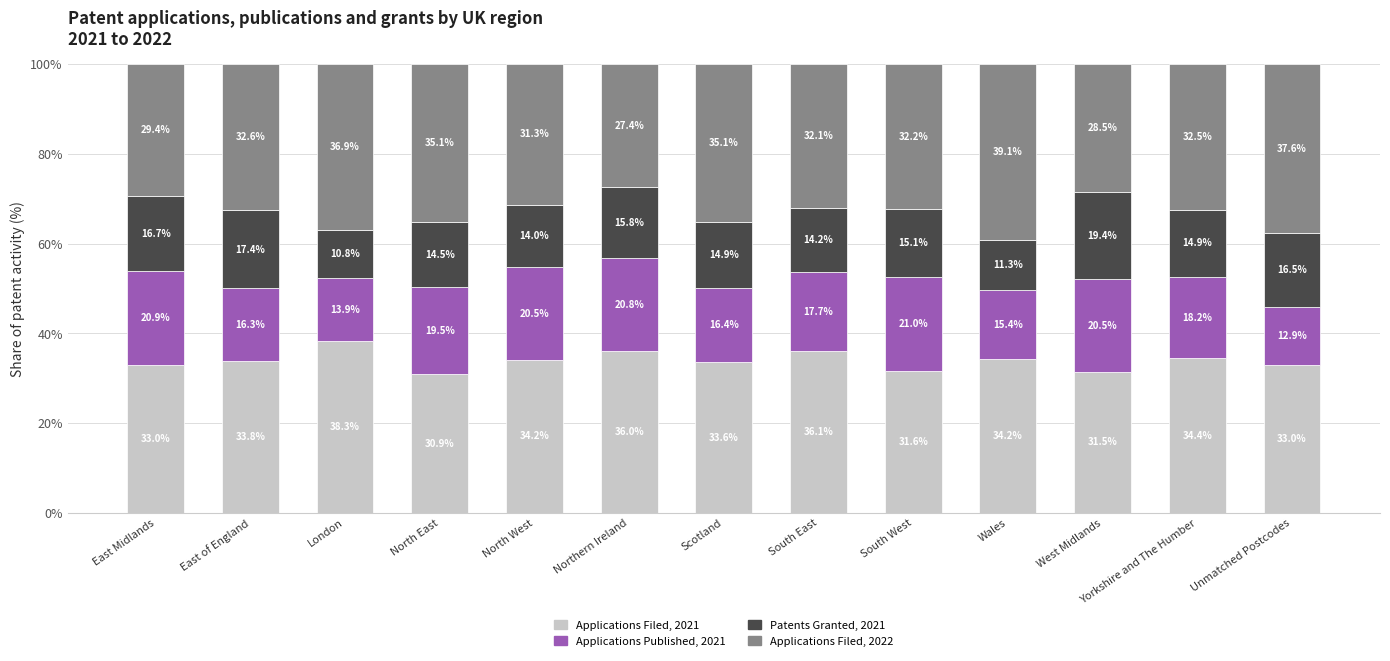

What is the total value across all series at Wales?

100.0